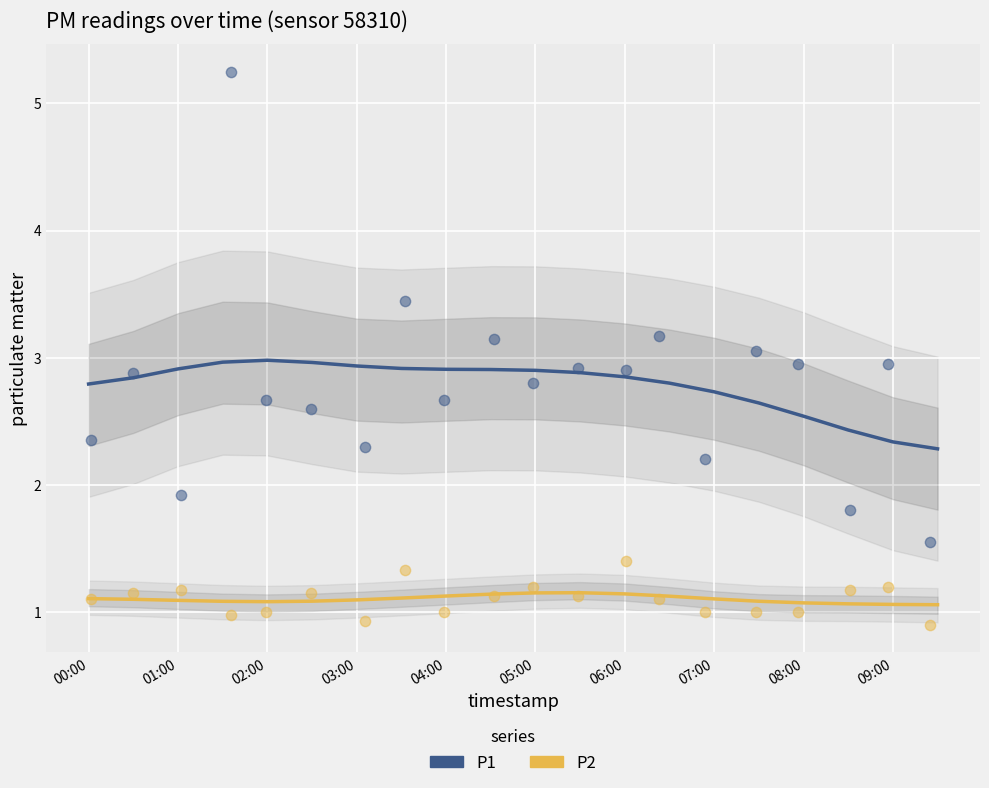

Which series reaches the minimum Y coordinate?

P2